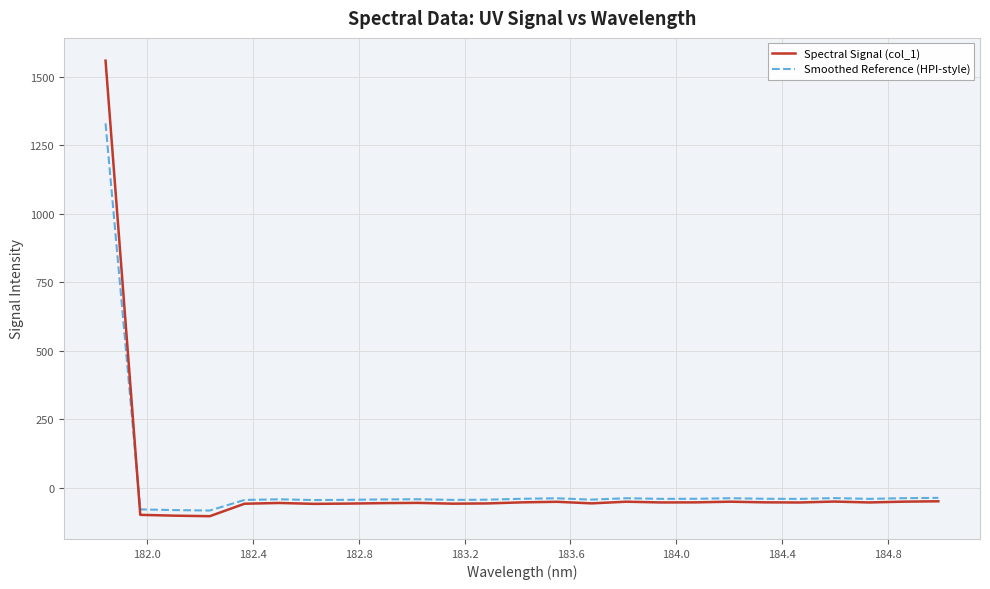

Count the number of data series in this chart.

2